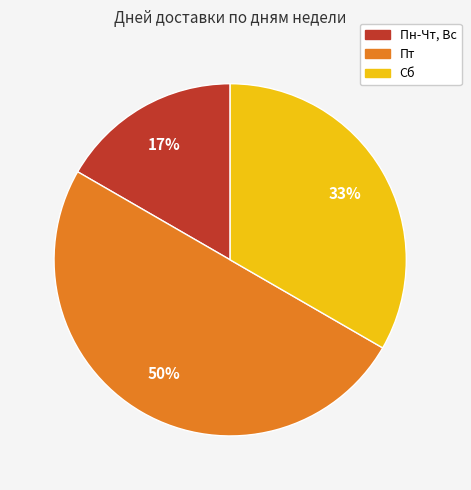

Is Пн-Чт, Вс the majority of the pie?

No